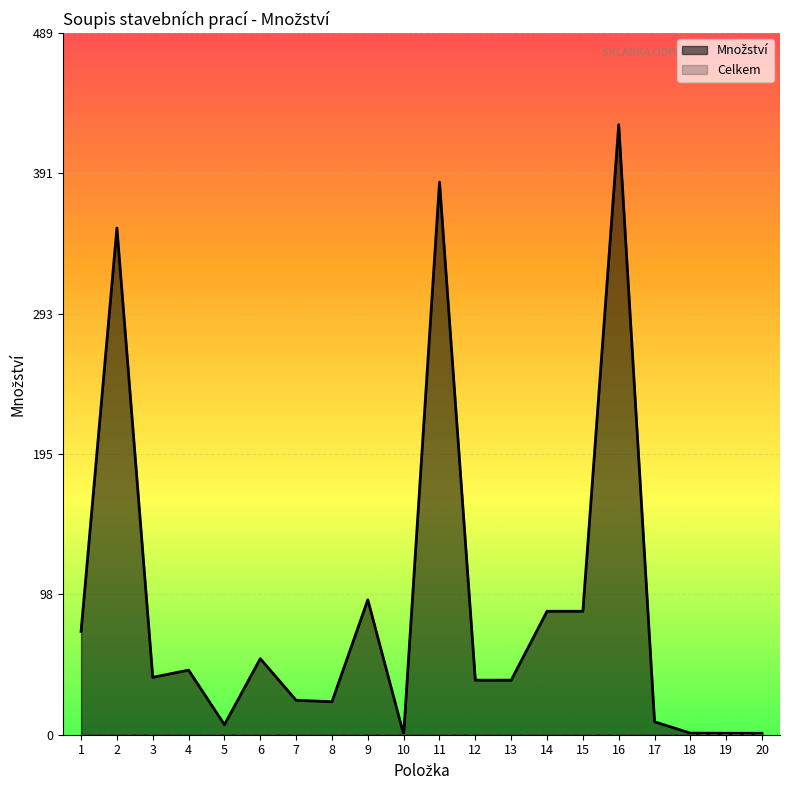

Rank the categories by value from highest to lowest.

16, 11, 2, 9, 14, 15, 1, 6, 4, 3, 12, 13, 7, 8, 17, 5, 18, 19, 20, 10